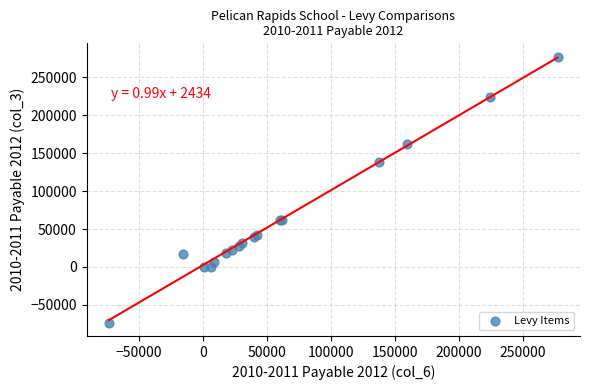

What Y value in the scatter plot is closest to 101829?

137617